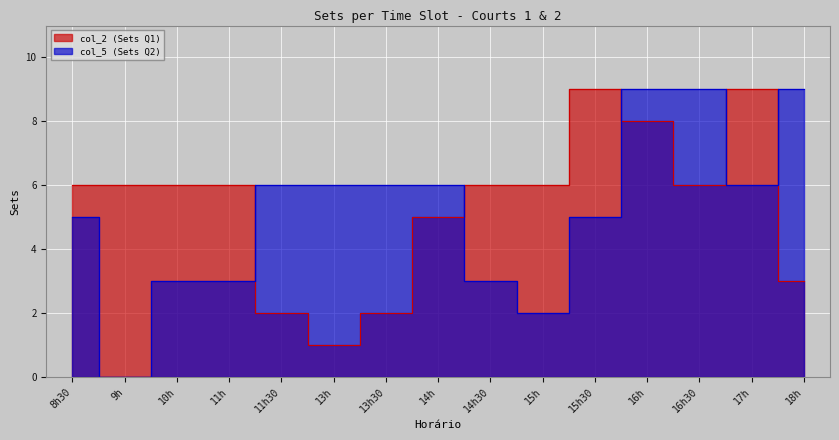

Where is col_2 (Sets Q1) nearest to the value 5?

14h